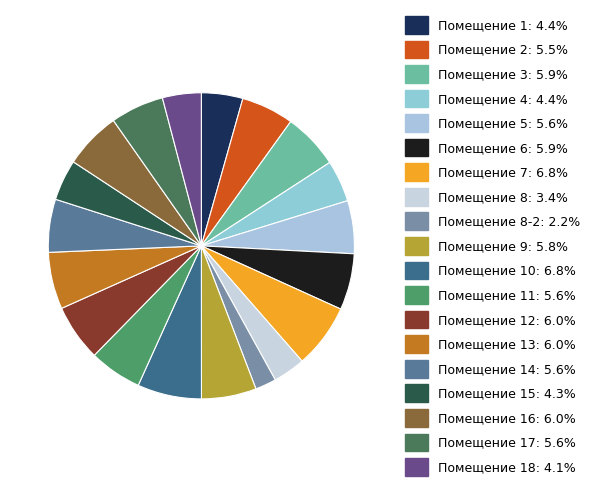

To the nearest percent, what is the average slice percentage?

5%